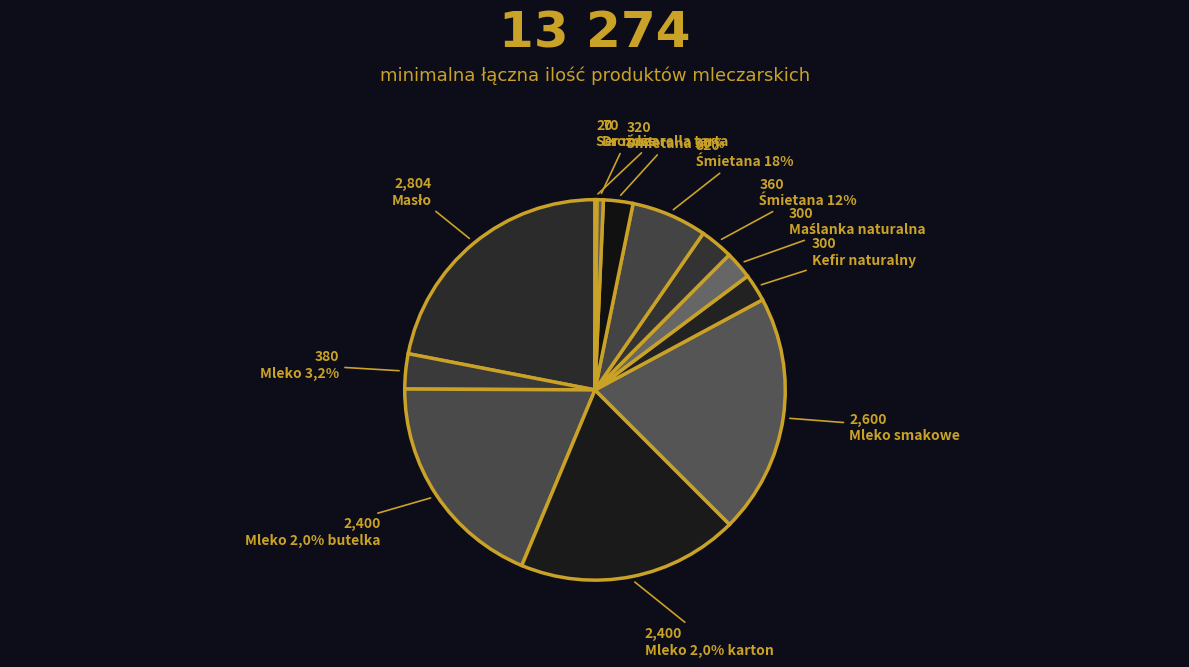

Count the number of slices in the pie.

12